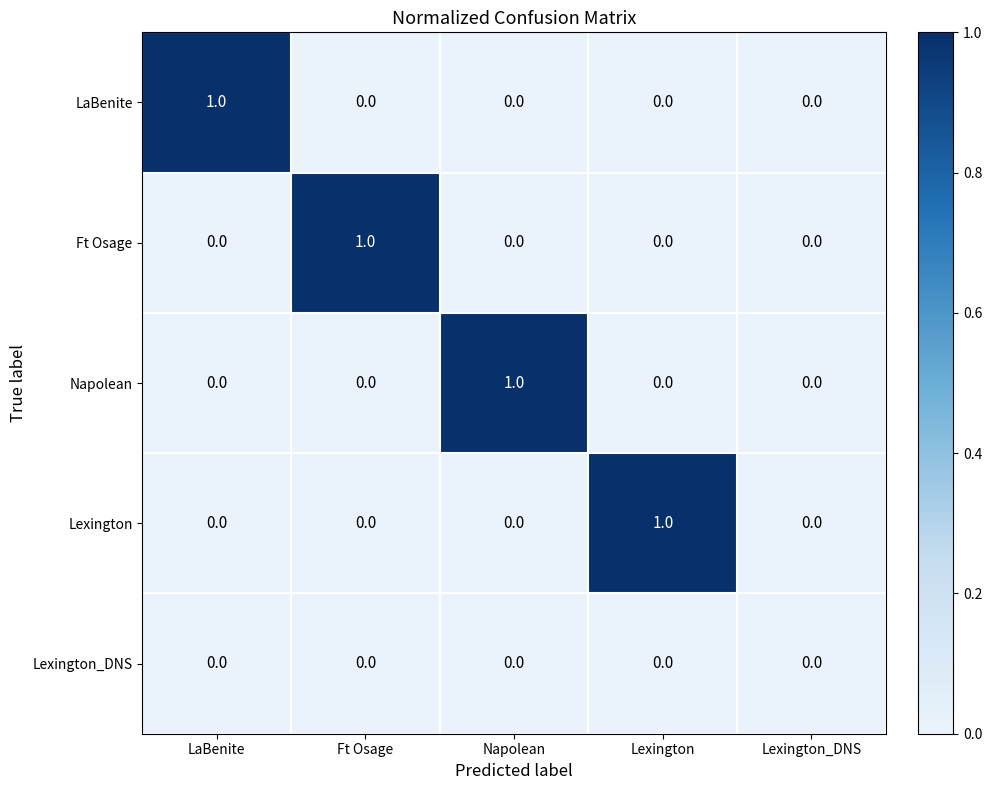

The Lexington series shows 1 at Lexington. True or false?

True